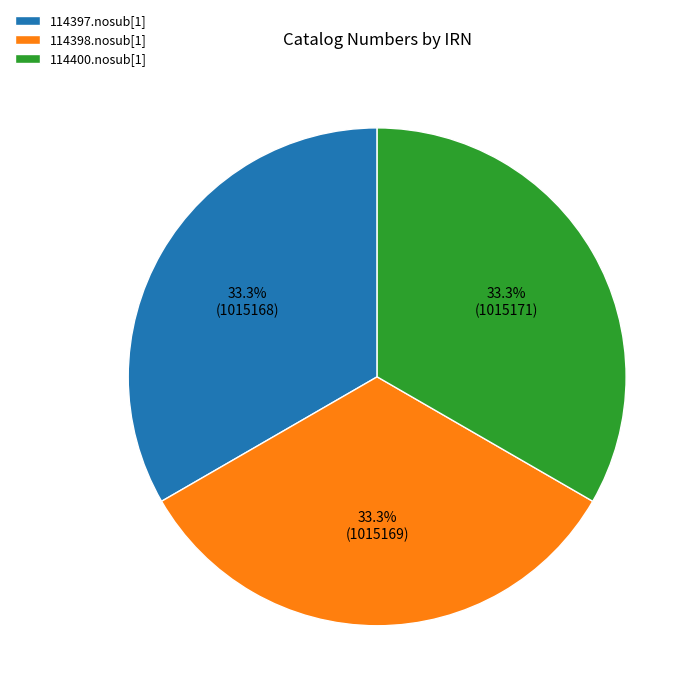

What is the ratio of the value at 114400.nosub[1] to the value at 114398.nosub[1]?

1.0